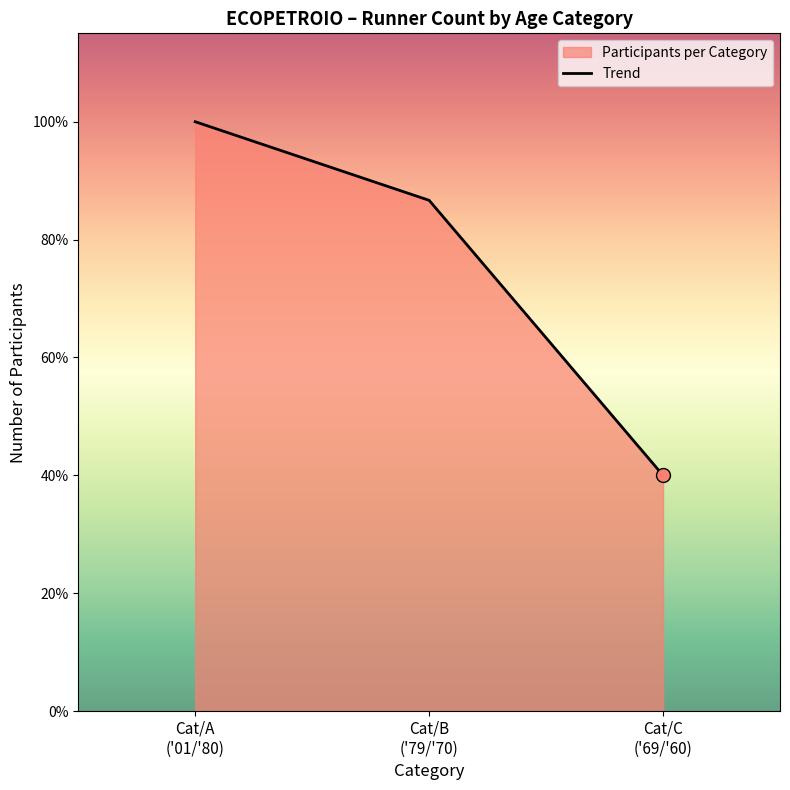

What is the change in value from Cat/A
('01/'80) to Cat/C
('69/'60)?

-9